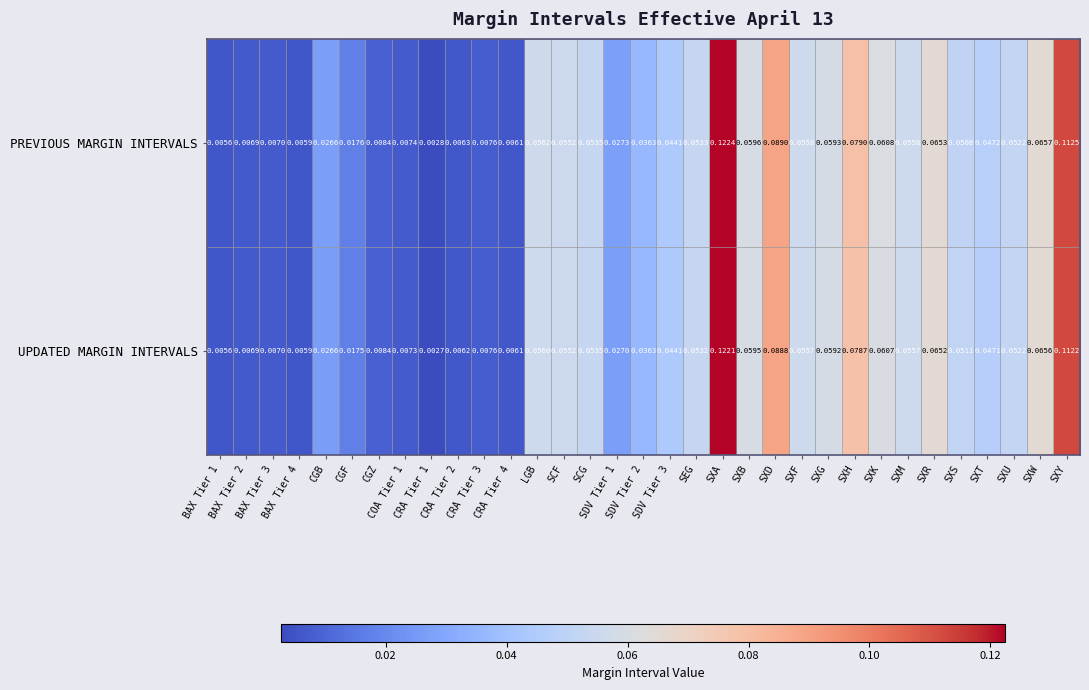

Which series has the largest range (max minus min)?

PREVIOUS MARGIN INTERVALS